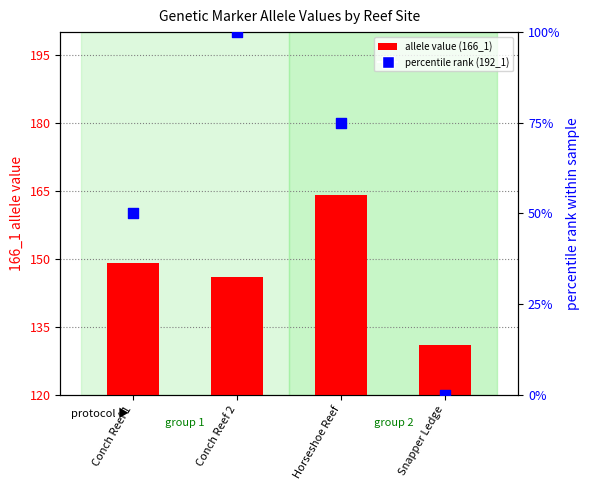

Which series has the largest Y range (max minus min)?

192_1